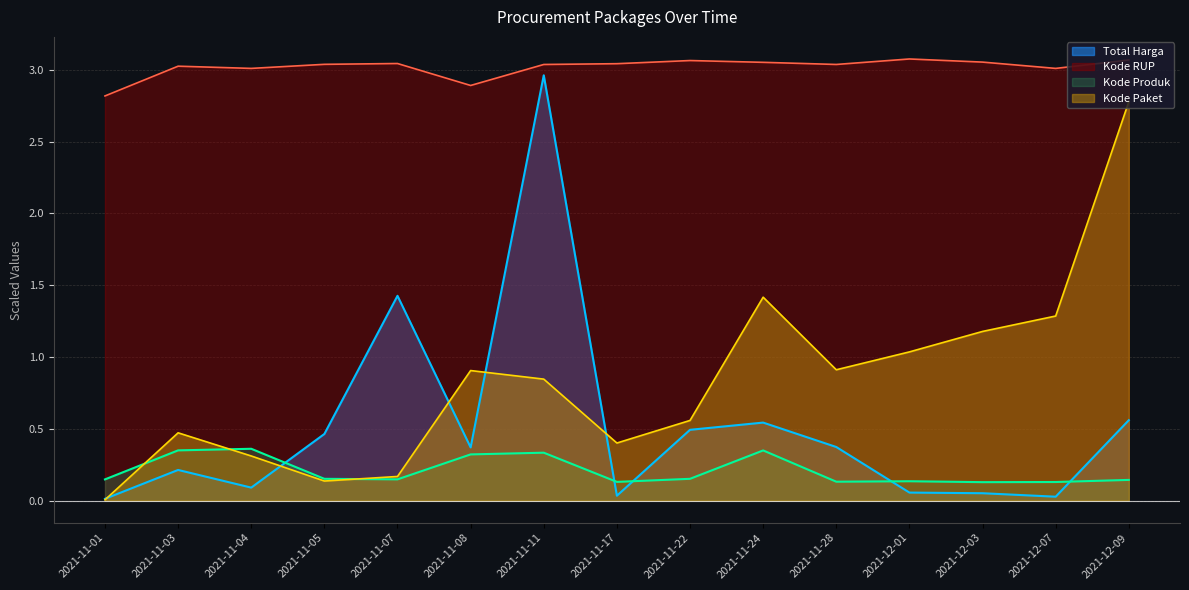

Count the number of categories in the chart.

15